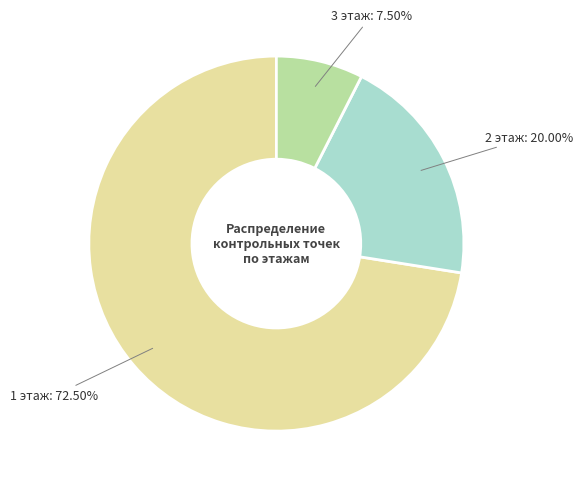

Rank the categories by value from lowest to highest.

3 этаж, 2 этаж, 1 этаж